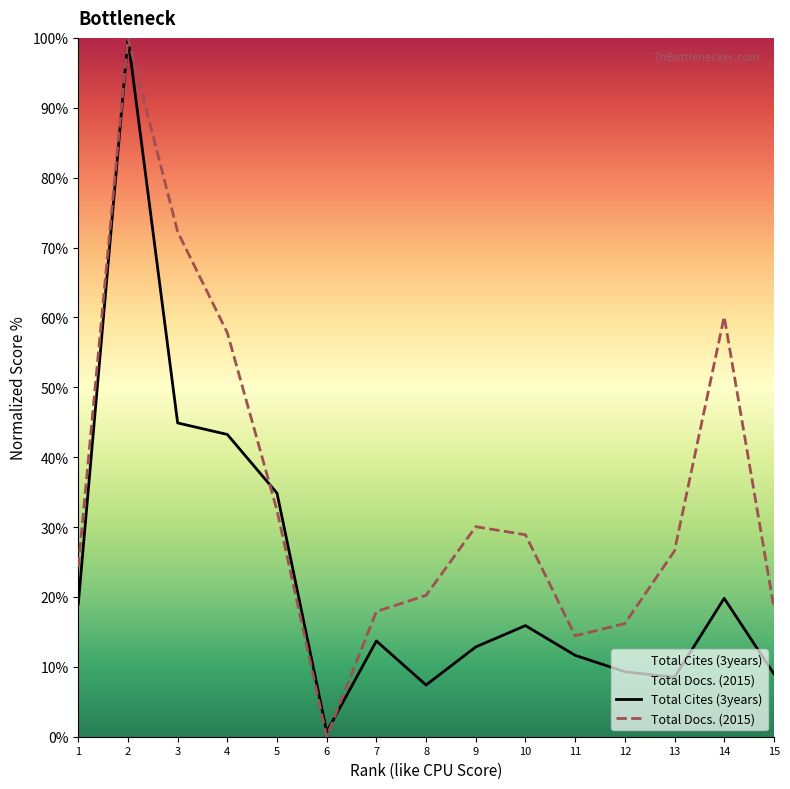

List the series in order of their peak value, highest first.

Total Cites (3years), Total Docs. (2015)